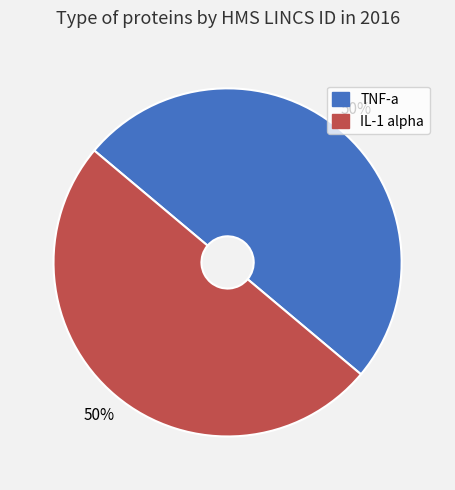

What is the ratio of the value at TNF-a to the value at IL-1 alpha?

1.0